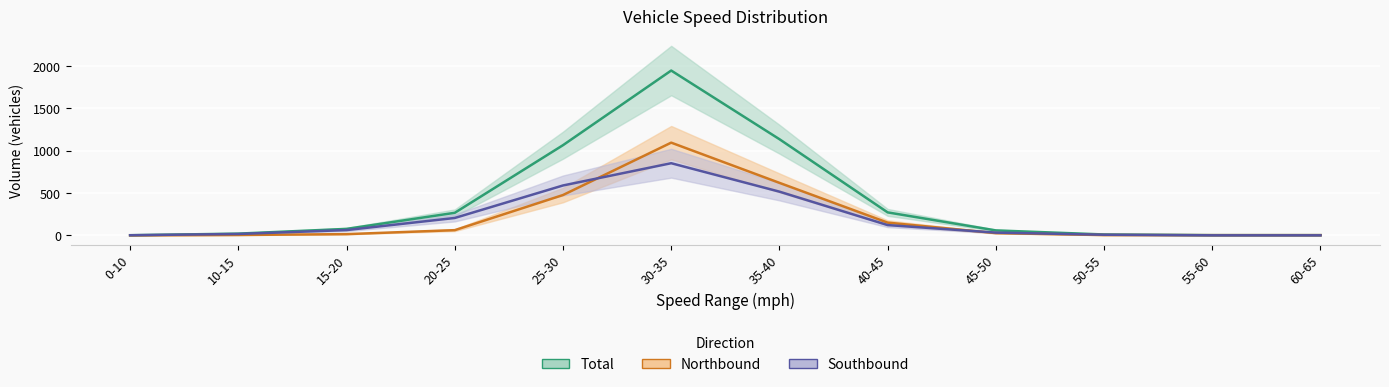

What is the sum of all Northbound values?

2453